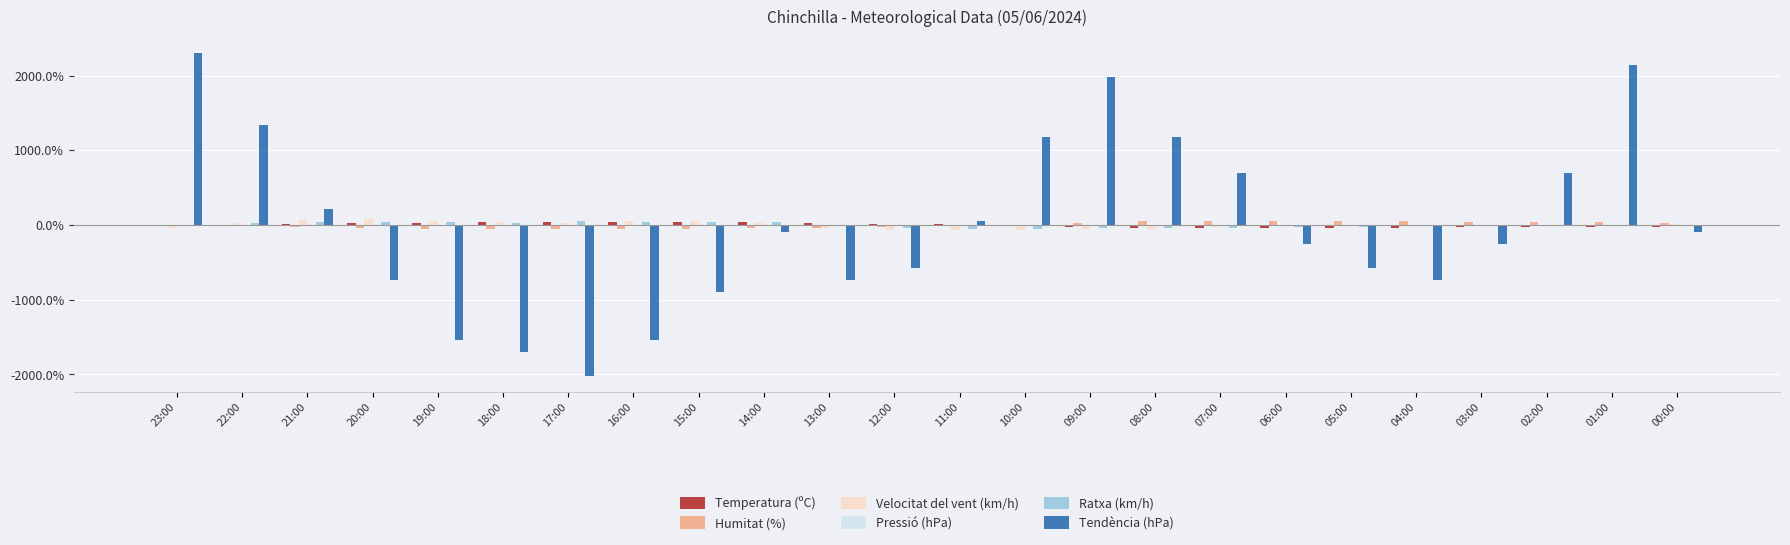

Is it true that Tendència (hPa) equals 318.2 at 22:00?

False